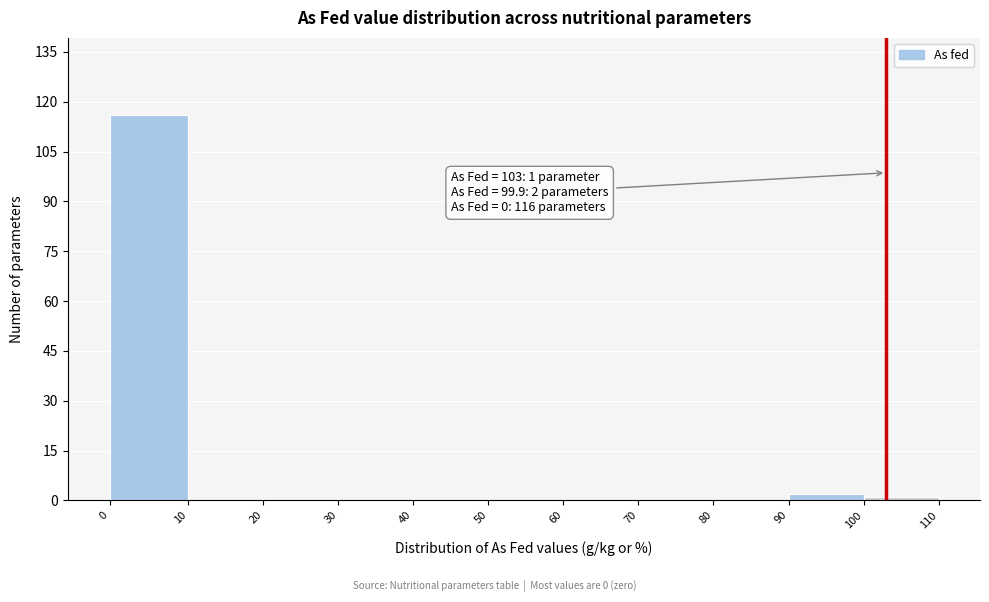

Which range on the x-axis has the tallest bar?

0 to 10